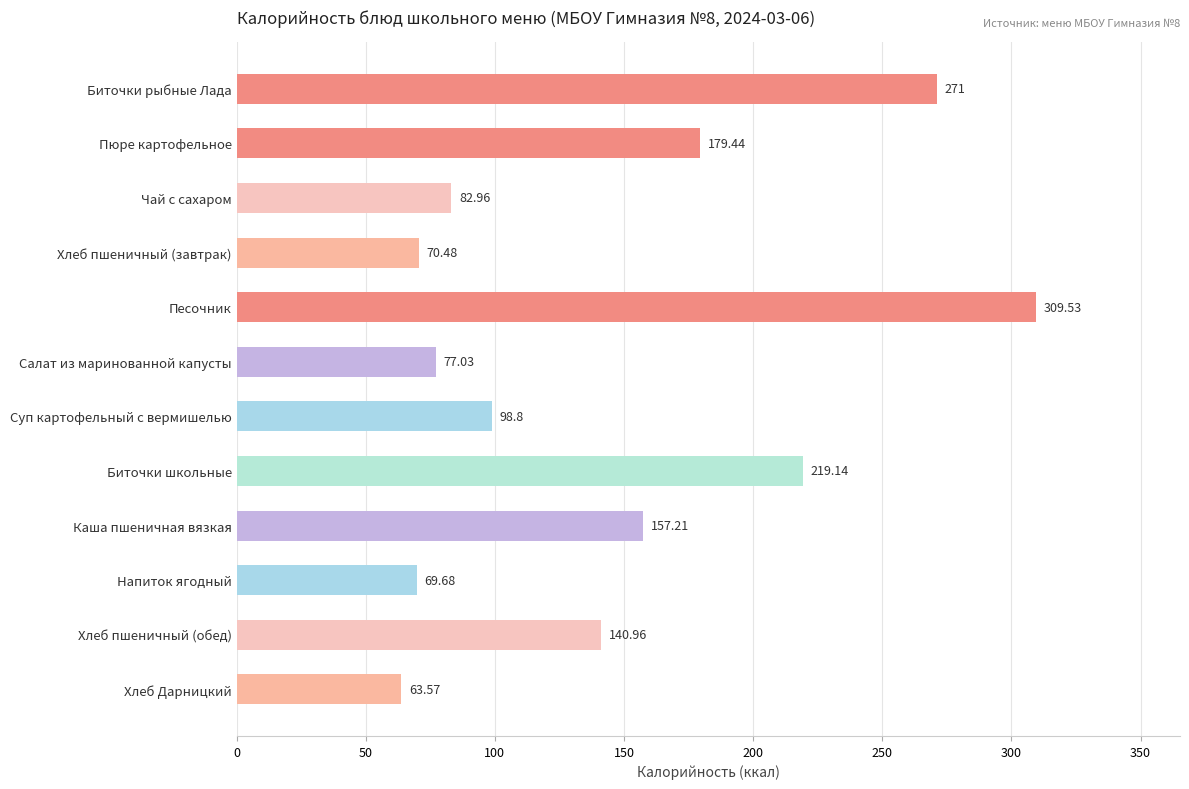

At which label is the value closest to 186?

Пюре картофельное